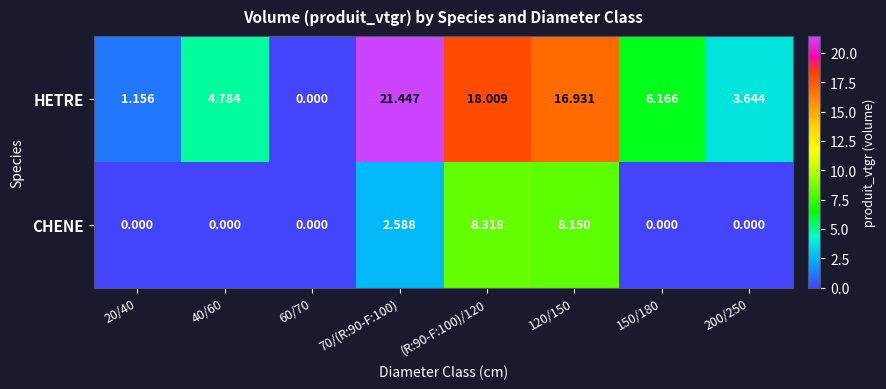

List the series in order of their peak value, lowest first.

CHENE, HETRE